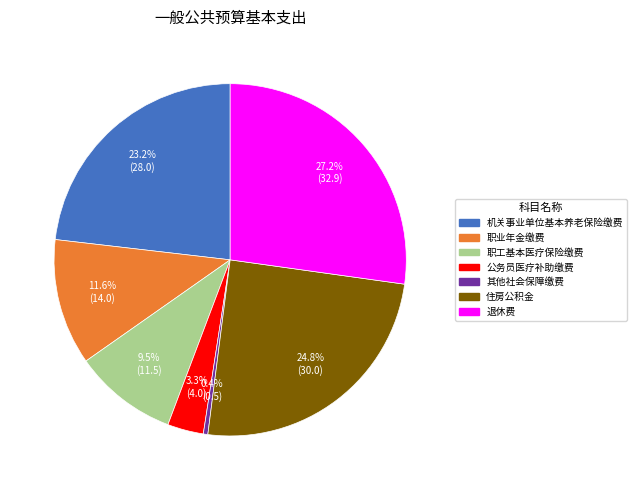

Rank the categories by value from highest to lowest.

退休费, 住房公积金, 机关事业单位基本养老保险缴费, 职业年金缴费, 职工基本医疗保险缴费, 公务员医疗补助缴费, 其他社会保障缴费